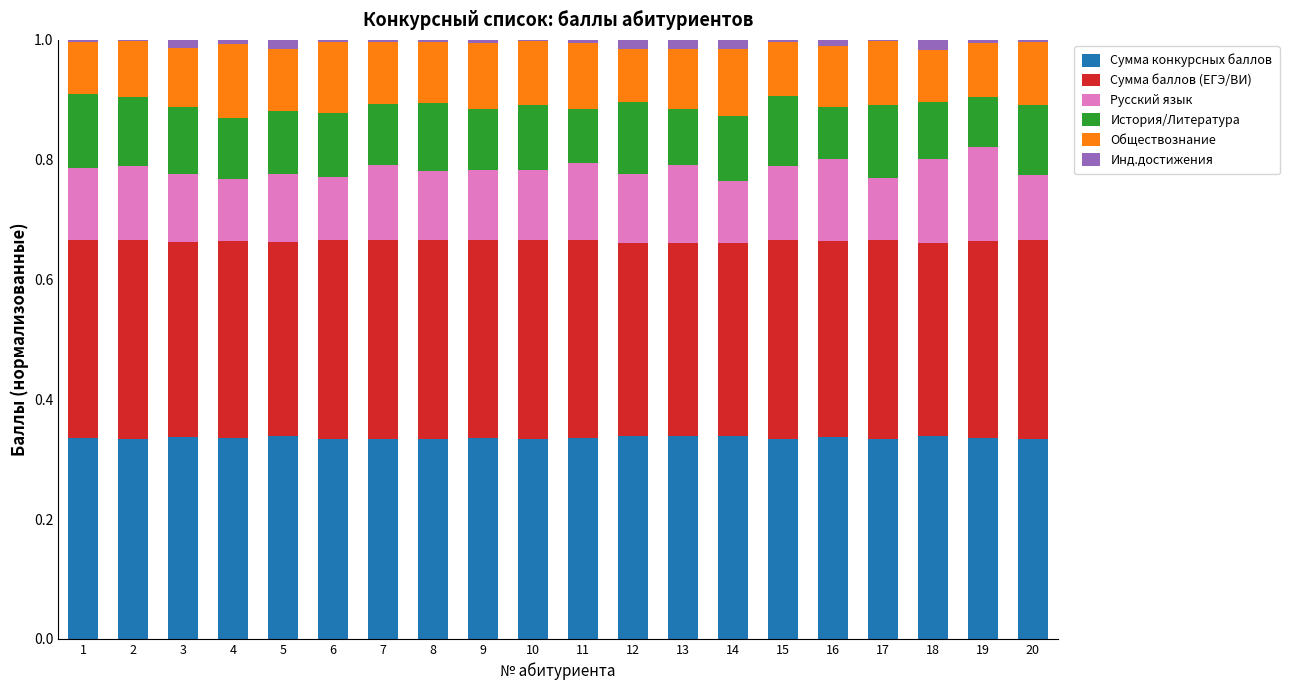

Which series has the widest spread of values?

Русский язык